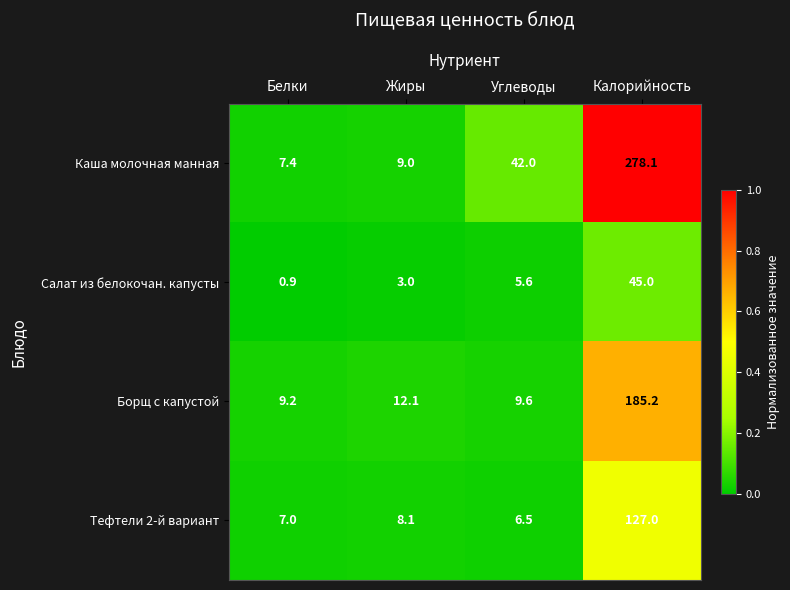

Read the Салат из белокочан. капусты value at Жиры.

3.0